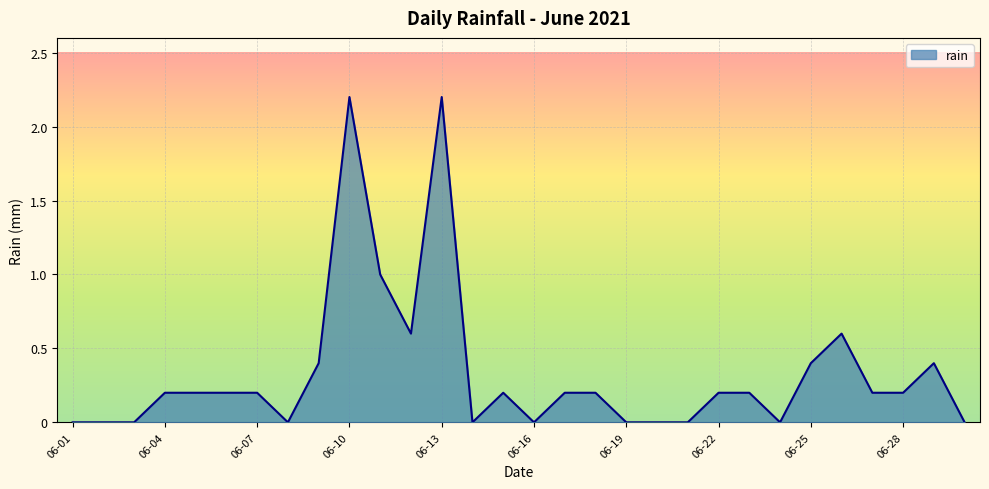

What is the difference between the maximum and minimum values?

2.2